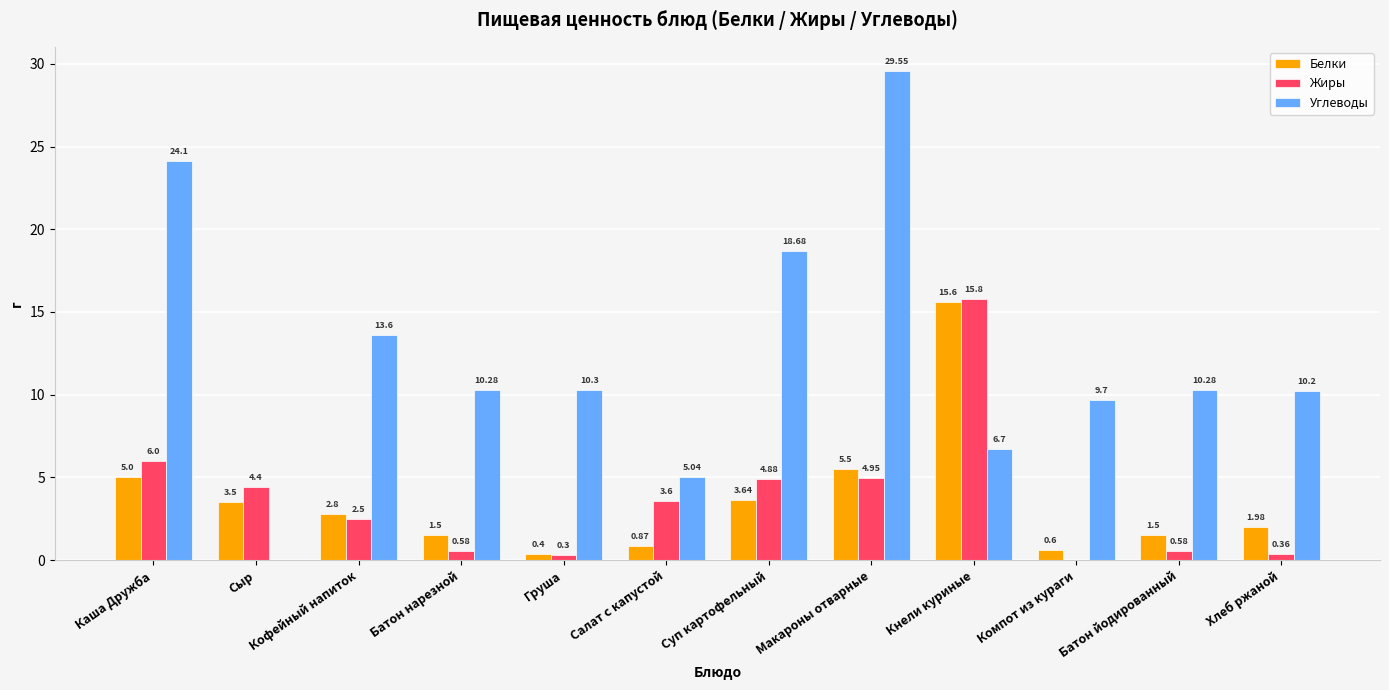

How many values in the Углеводы series exceed 10?

8